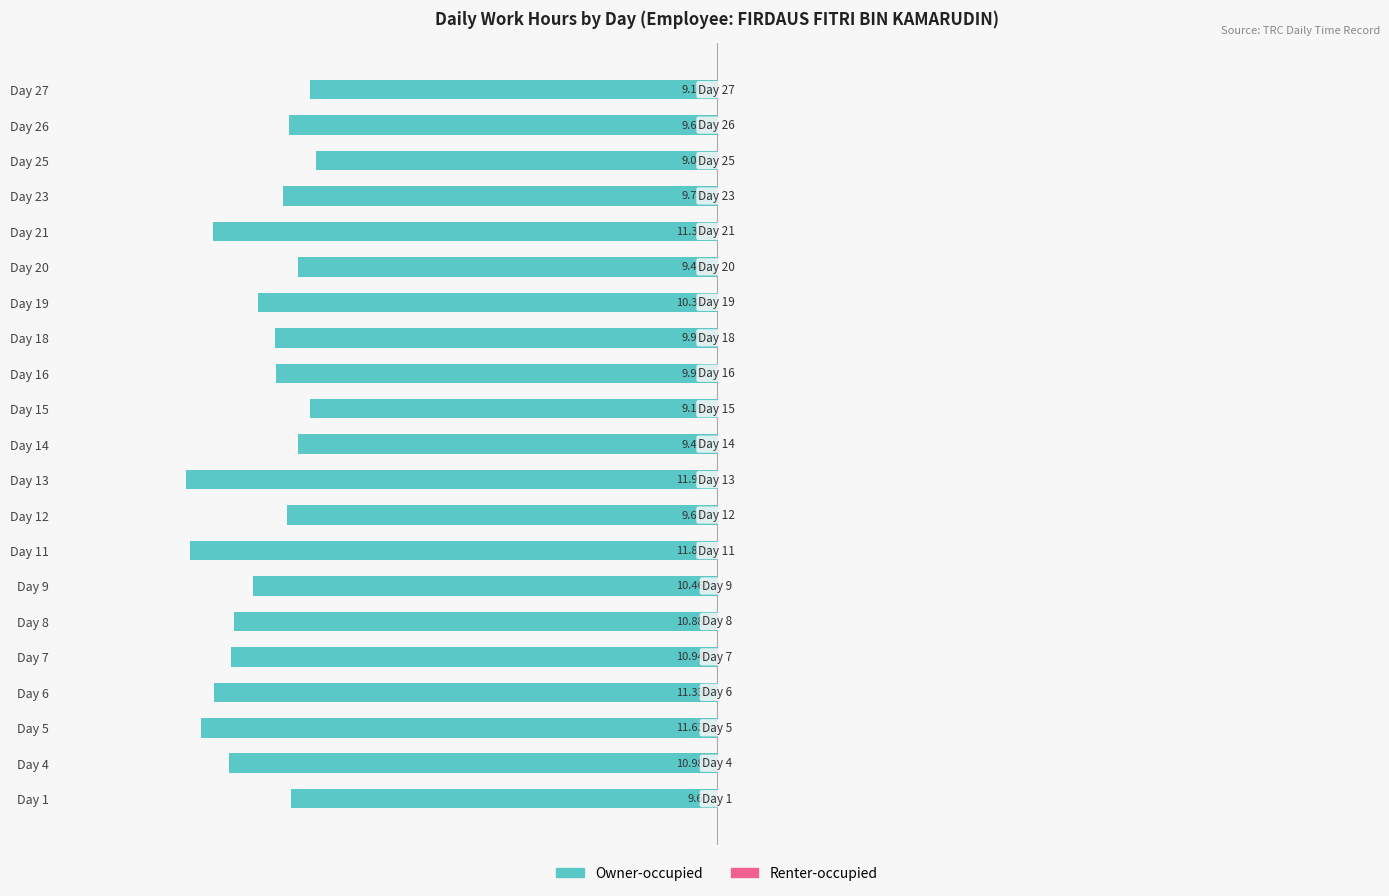

How many bars are there in total?

42